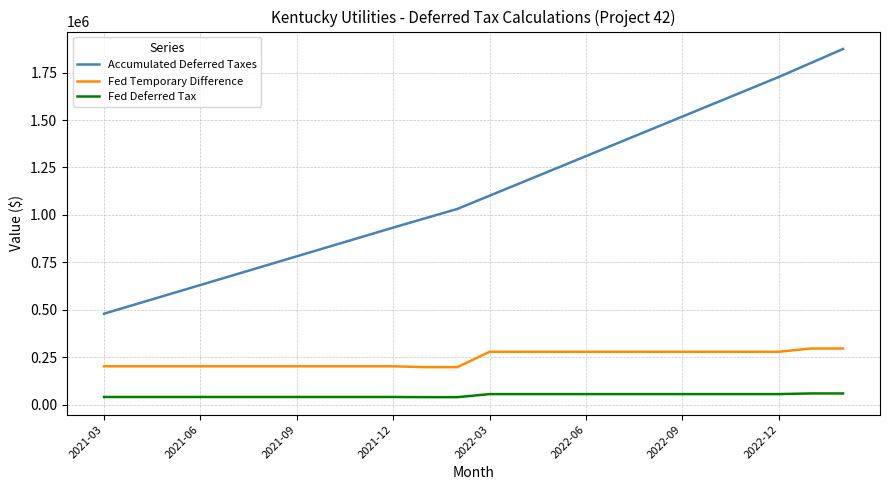

True or false: Accumulated Deferred Taxes and Fed Temporary Difference intersect in this chart.

False